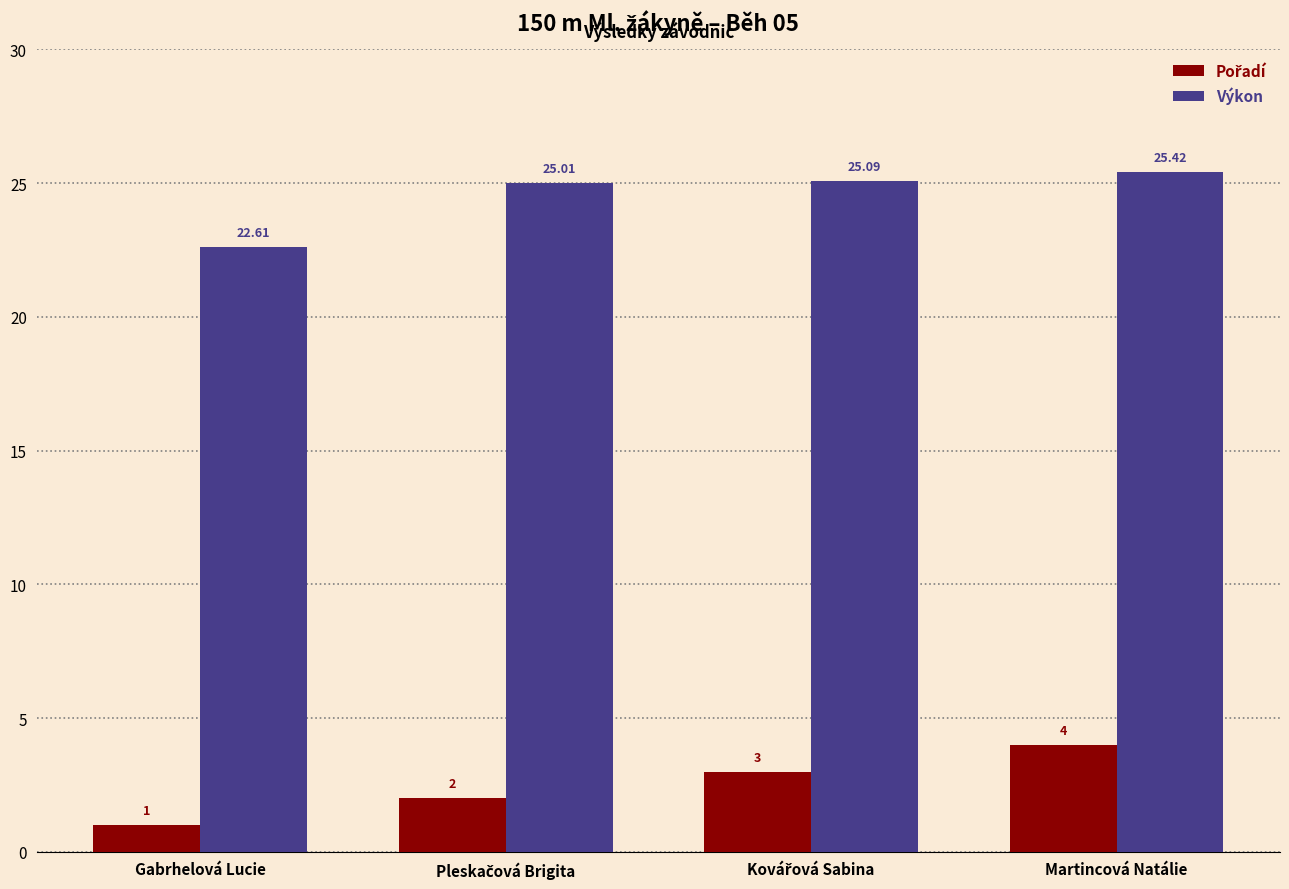

How many values in the Výkon series are below 25?

1